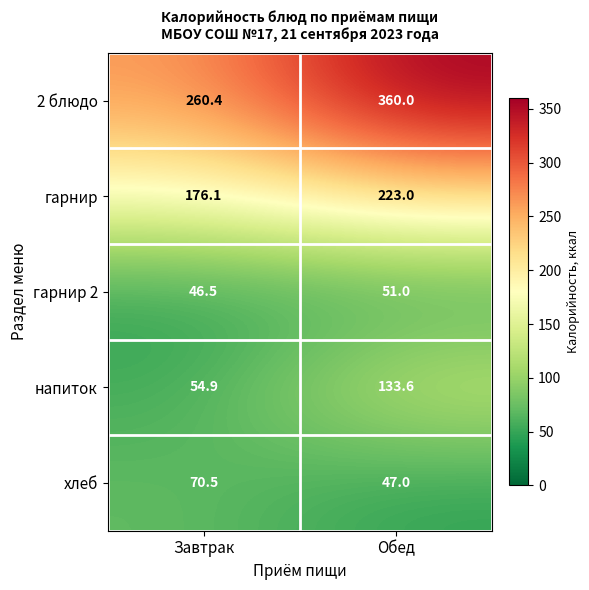

Reading right to left, transcribe all the data shown in this chart.

2 блюдо: Обед=360.0	Завтрак=260.4
гарнир: Обед=223.0	Завтрак=176.1
гарнир 2: Обед=51.0	Завтрак=46.5
напиток: Обед=133.6	Завтрак=54.9
хлеб: Обед=47.0	Завтрак=70.5